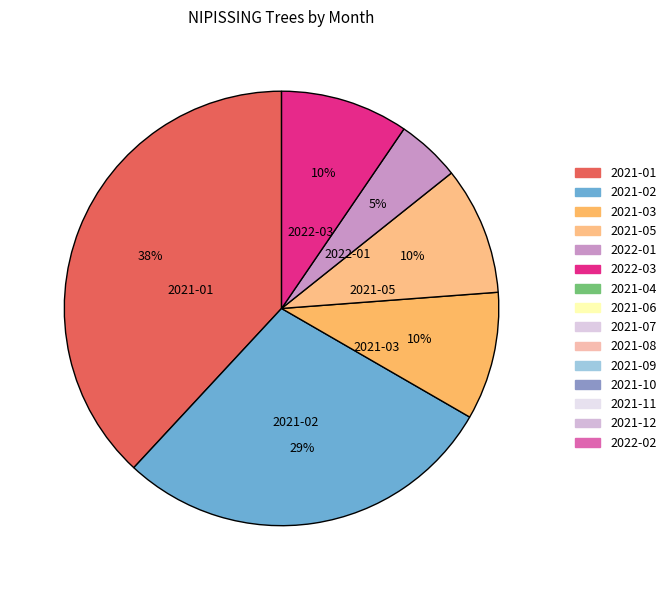

To the nearest percent, what is the average slice percentage?

7%